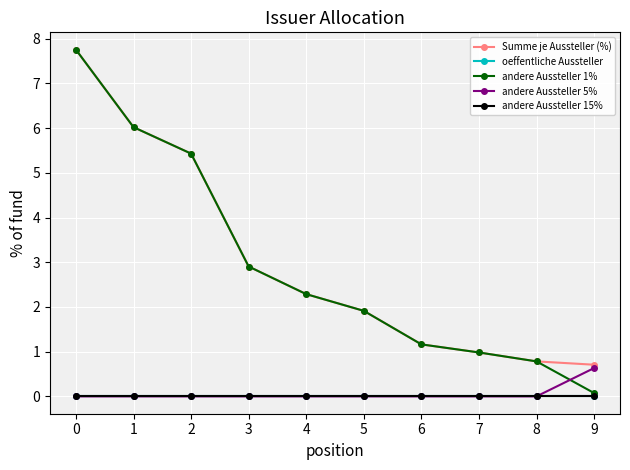

Does the chart have visible grid lines?

Yes